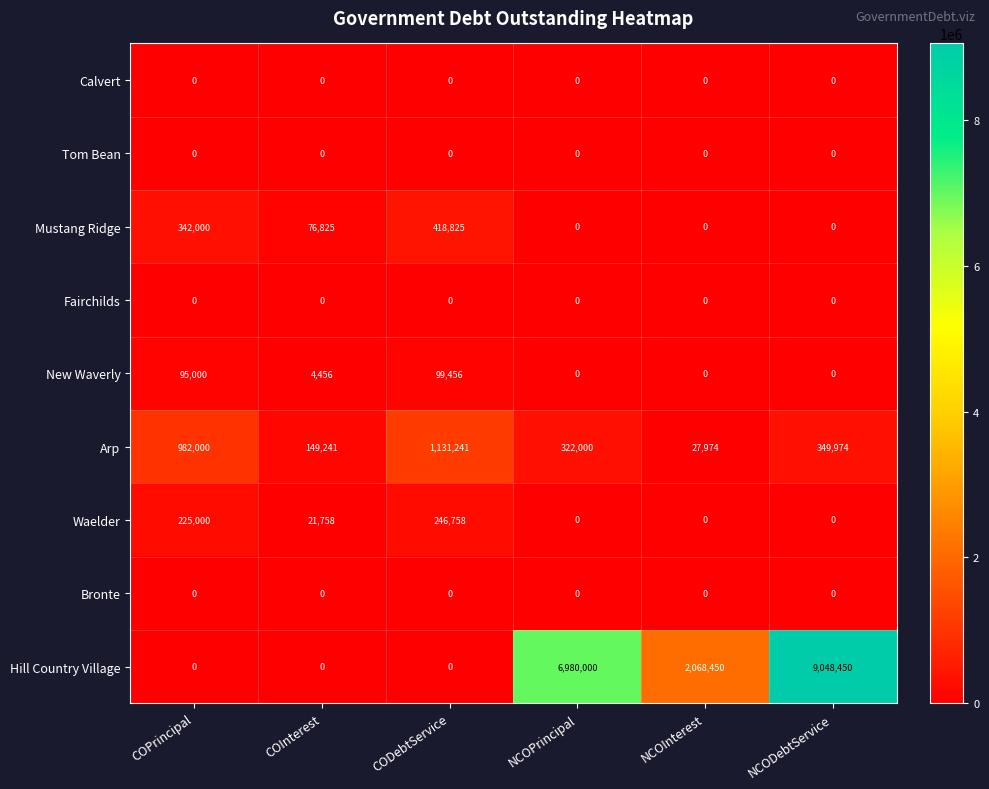

At which label does Arp reach its peak?

CODebtService